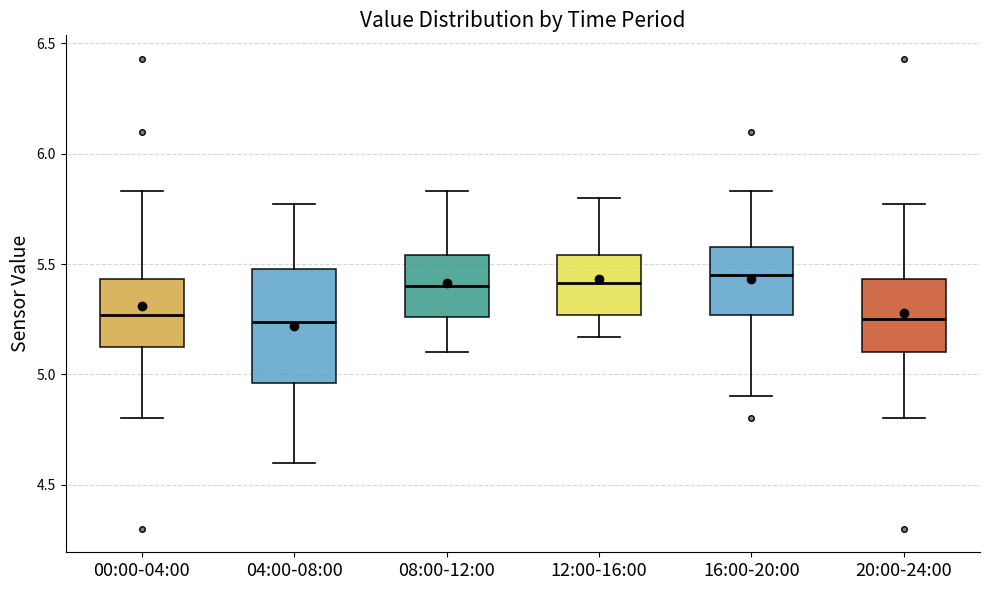

Comparing the boxes themselves (not the whiskers), which one is the tallest?

04:00-08:00